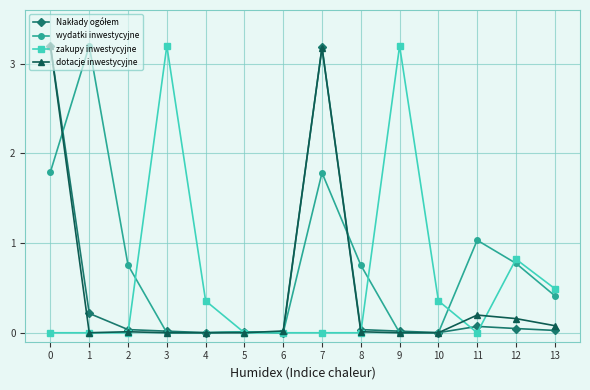

Which series has the largest total across all categories?

wydatki inwestycyjne